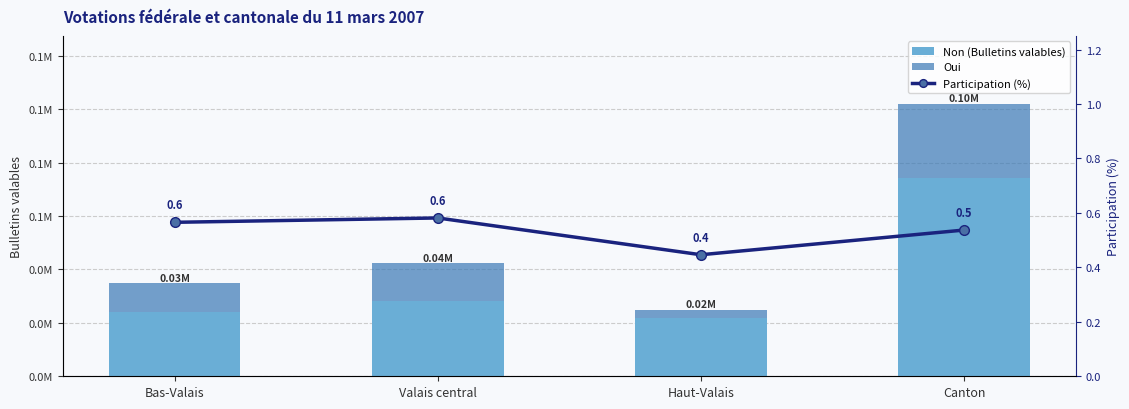

Between Haut-Valais and Valais central, which is larger?

Valais central